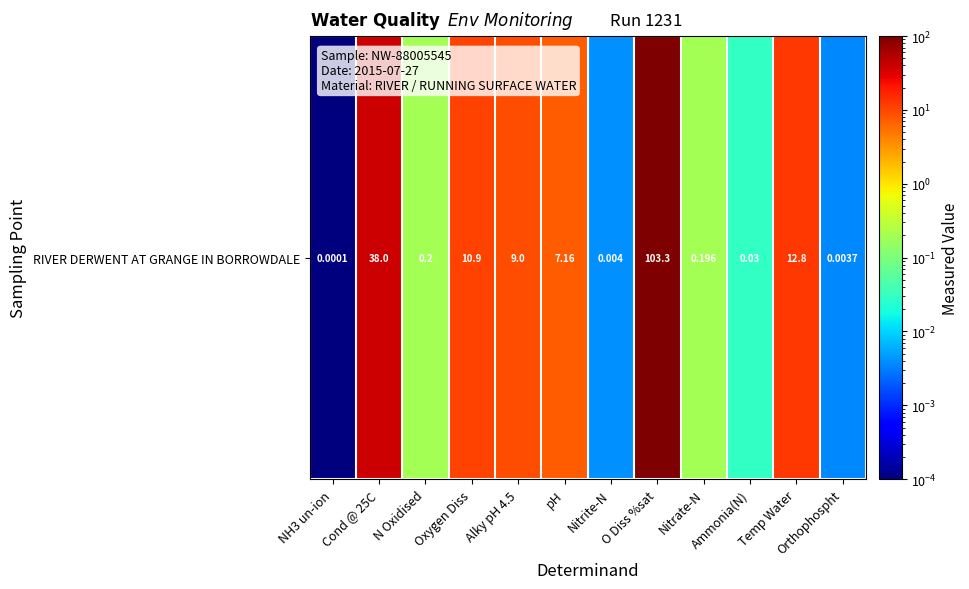

How many data points are less than 7?

6